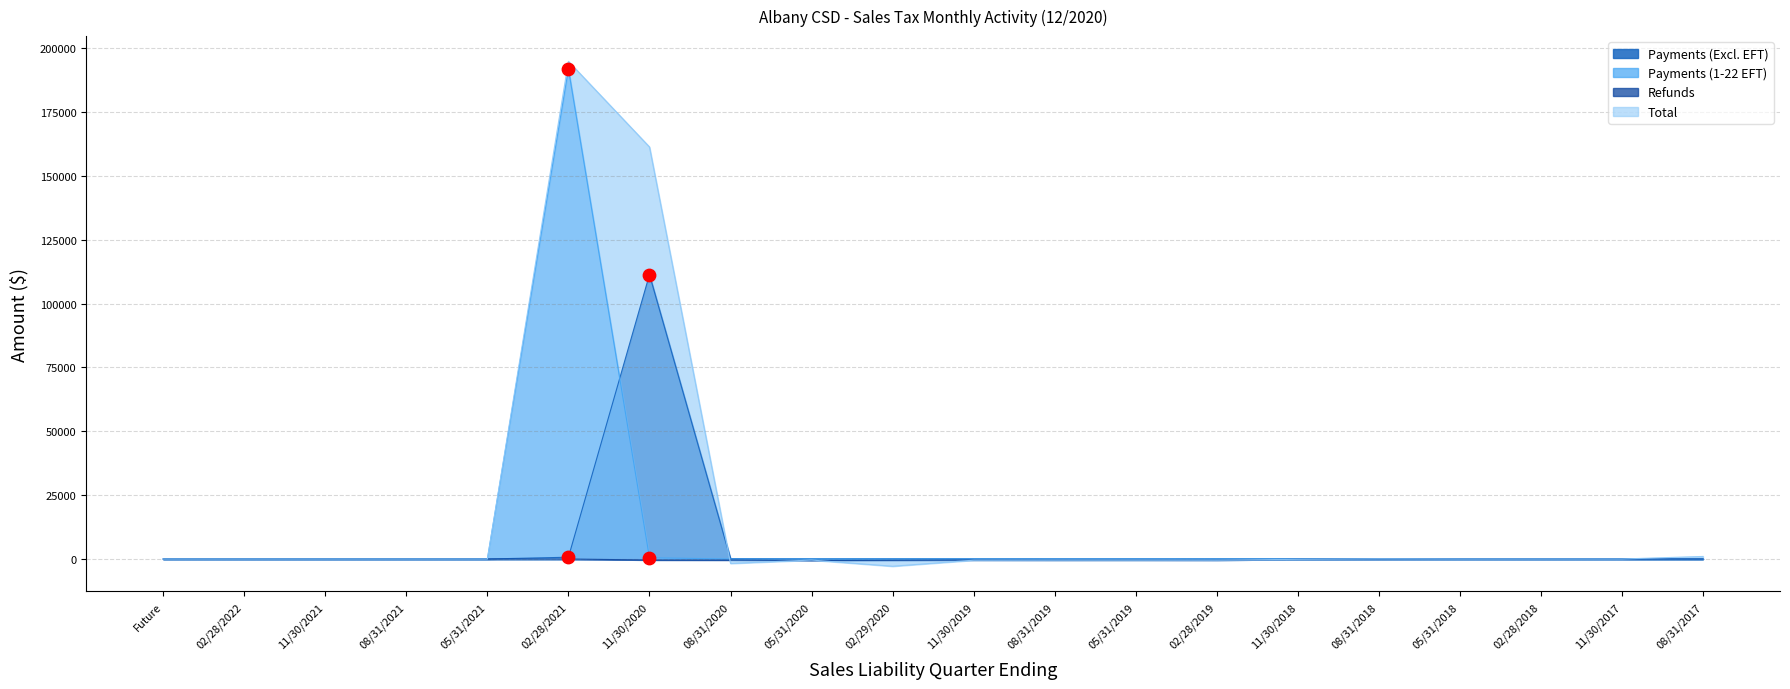

What is the total value across all series at 05/31/2018?

3.5